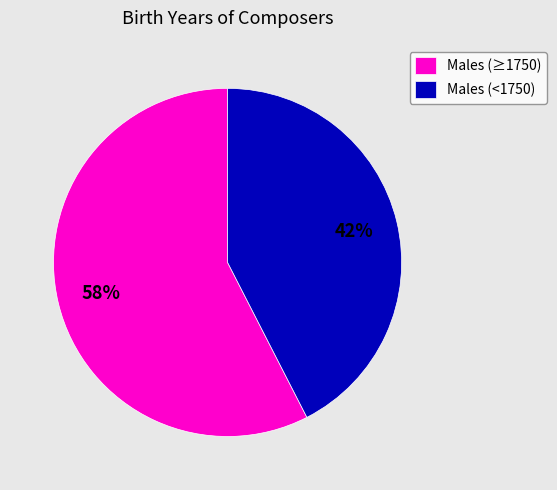

How many slices are in this pie chart?

2